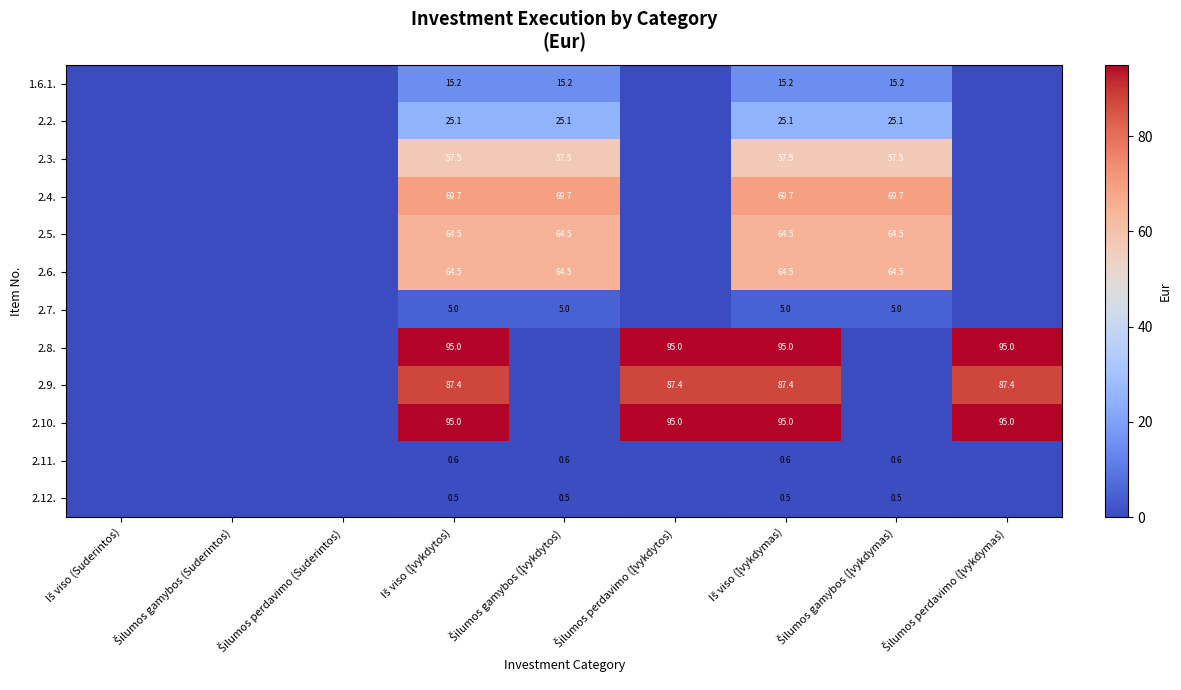

What is the sum of the 2.9. values at Iš viso (Įvykdytos) and Iš viso (Įvykdymas)?

174.8